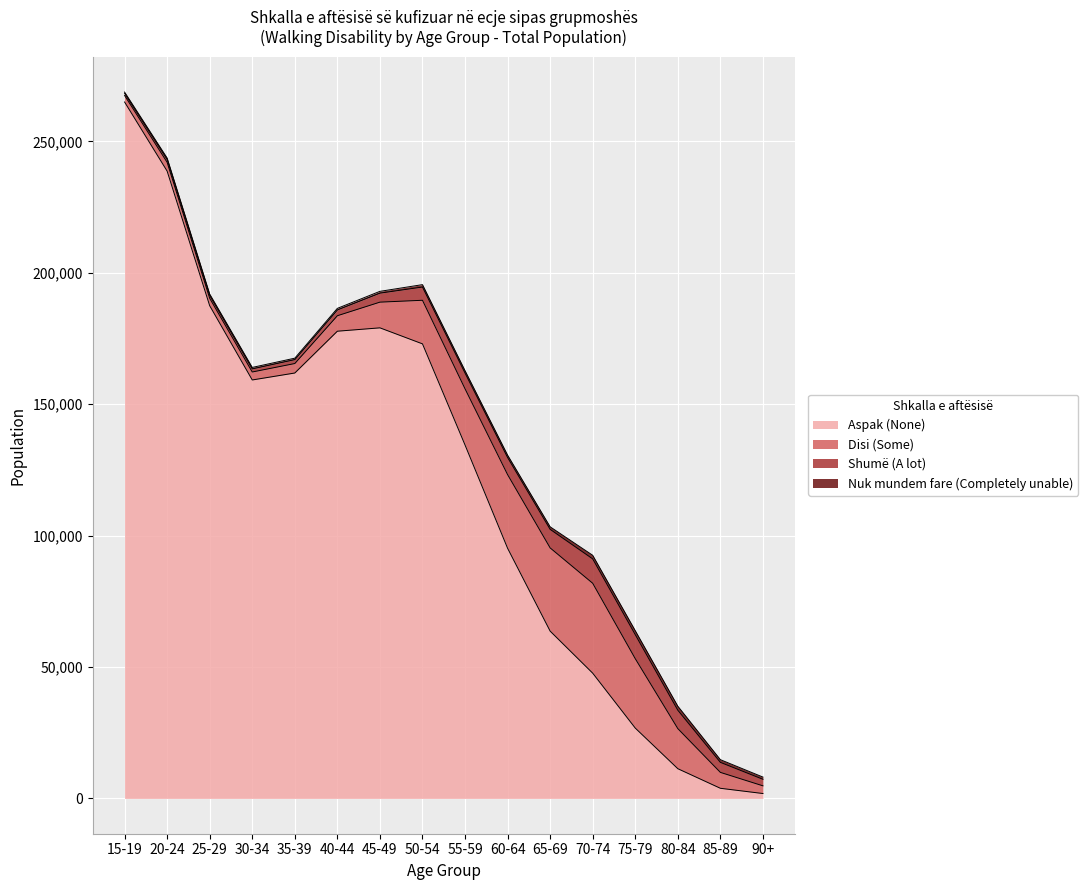

Which has a higher value, 80-84 or 55-59?

55-59